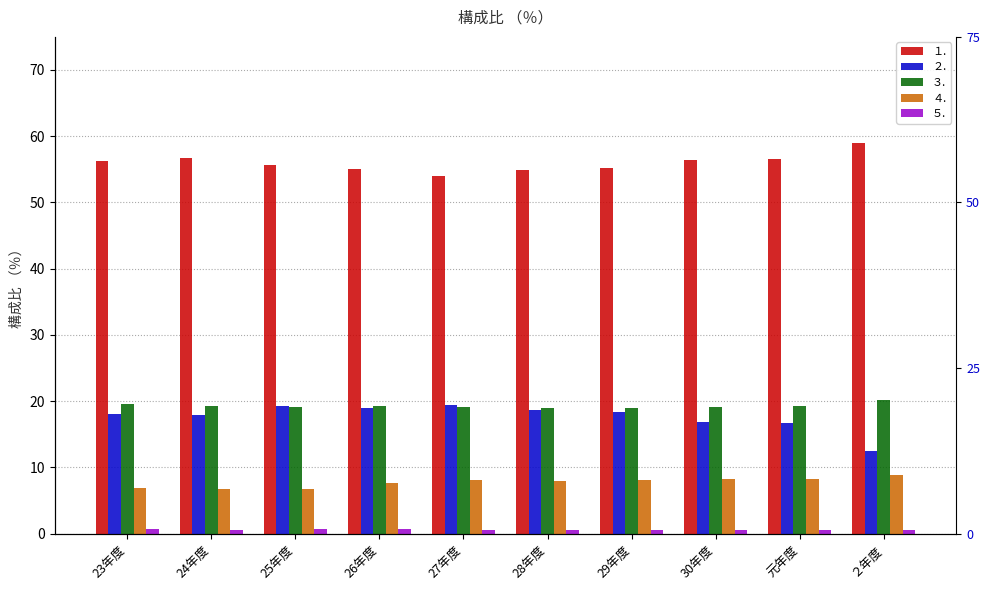

What is the lowest value of the ３. series?

19.0